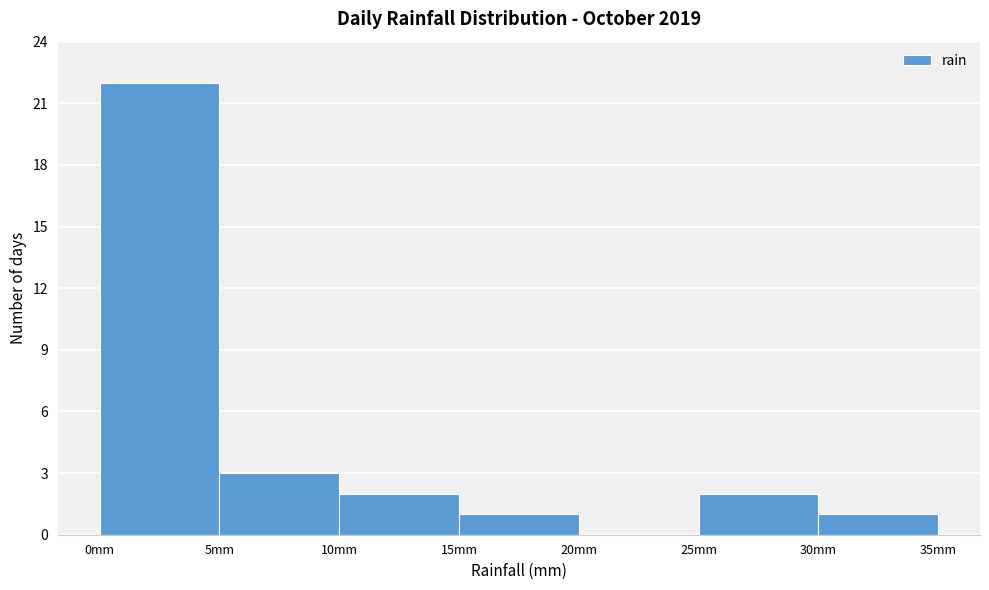

Reading left to right, transcribe this chart: for each bar, give the range it covers on the x-axis and its height. The values are not printed on the chart, so give them approximately, as read against the axis.

0 to 5: 22
5 to 10: 3
10 to 15: 2
15 to 20: 1
20 to 25: 0
25 to 30: 2
30 to 35: 1